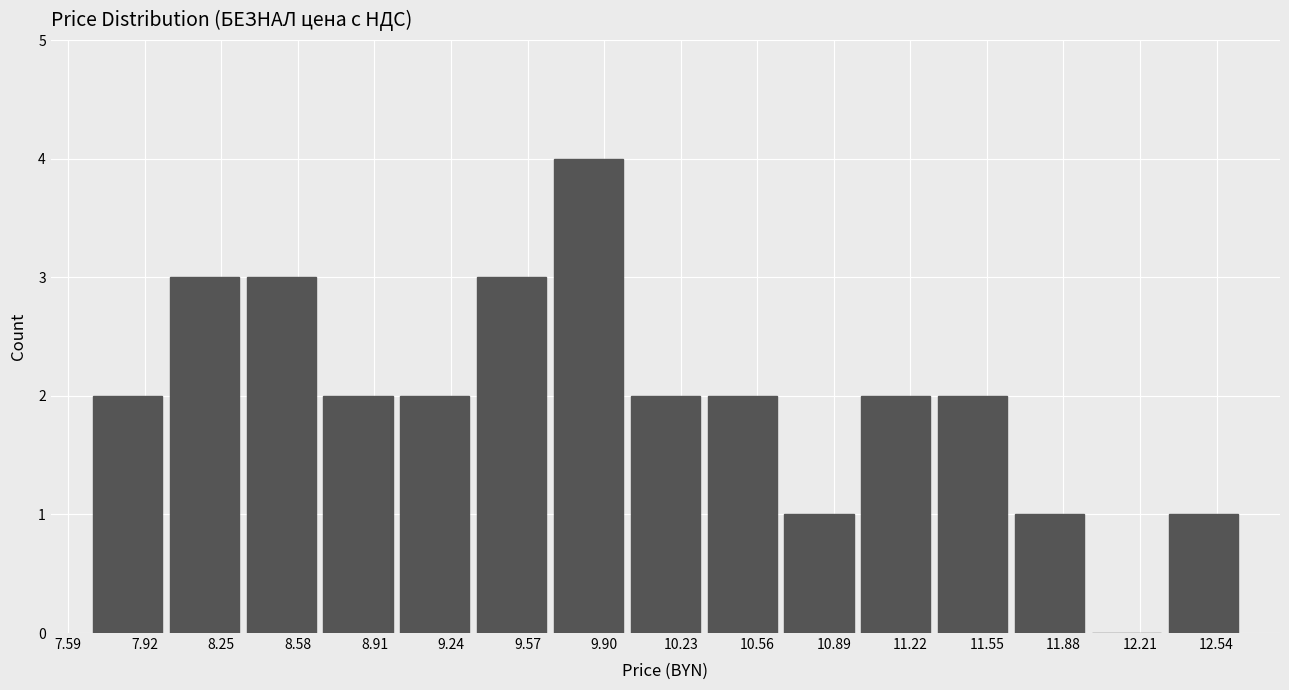

Which range on the x-axis has the tallest bar?

9.65 to 10.00